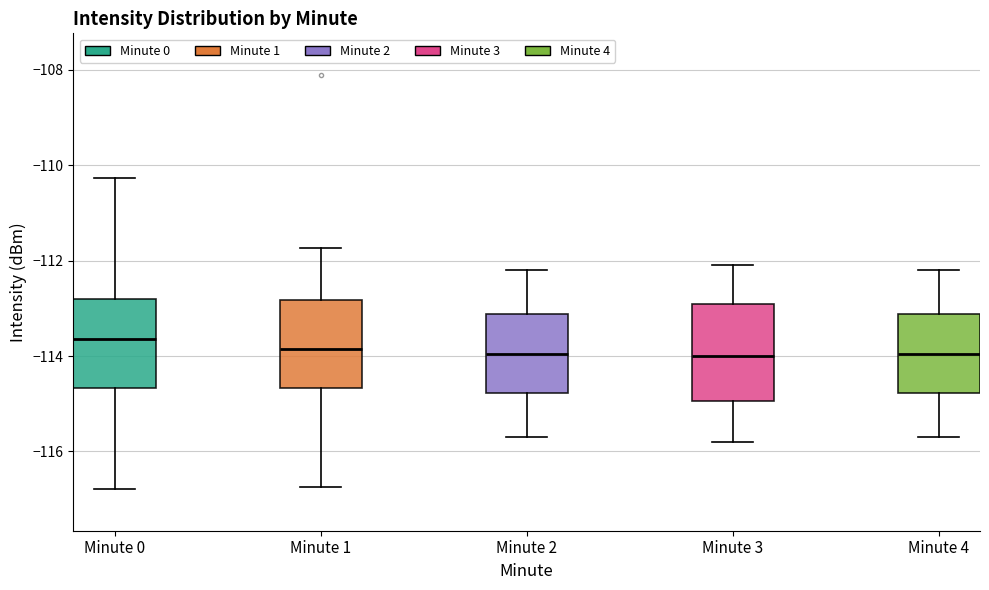

Which box's median line is the highest?

Minute 0